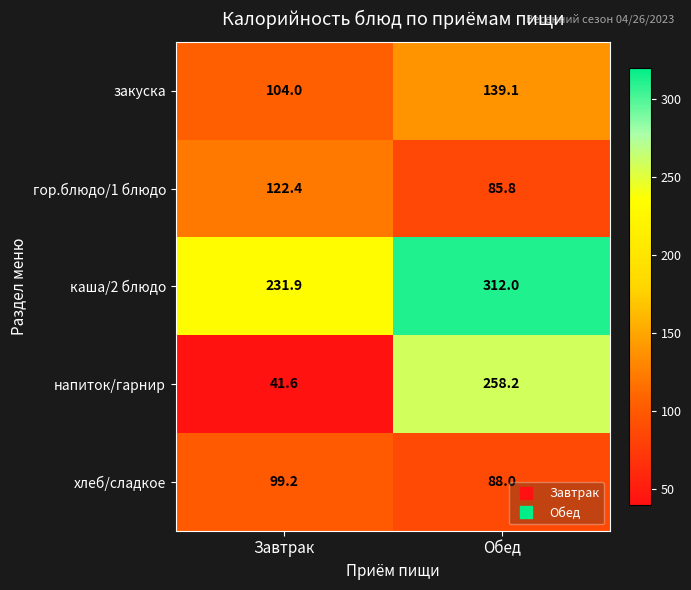

Reading left to right, what are all the values shown in this chart?

закуска: Завтрак=104.0	Обед=139.1
гор.блюдо/1 блюдо: Завтрак=122.4	Обед=85.8
каша/2 блюдо: Завтрак=231.9	Обед=312.0
напиток/гарнир: Завтрак=41.6	Обед=258.2
хлеб/сладкое: Завтрак=99.2	Обед=88.0